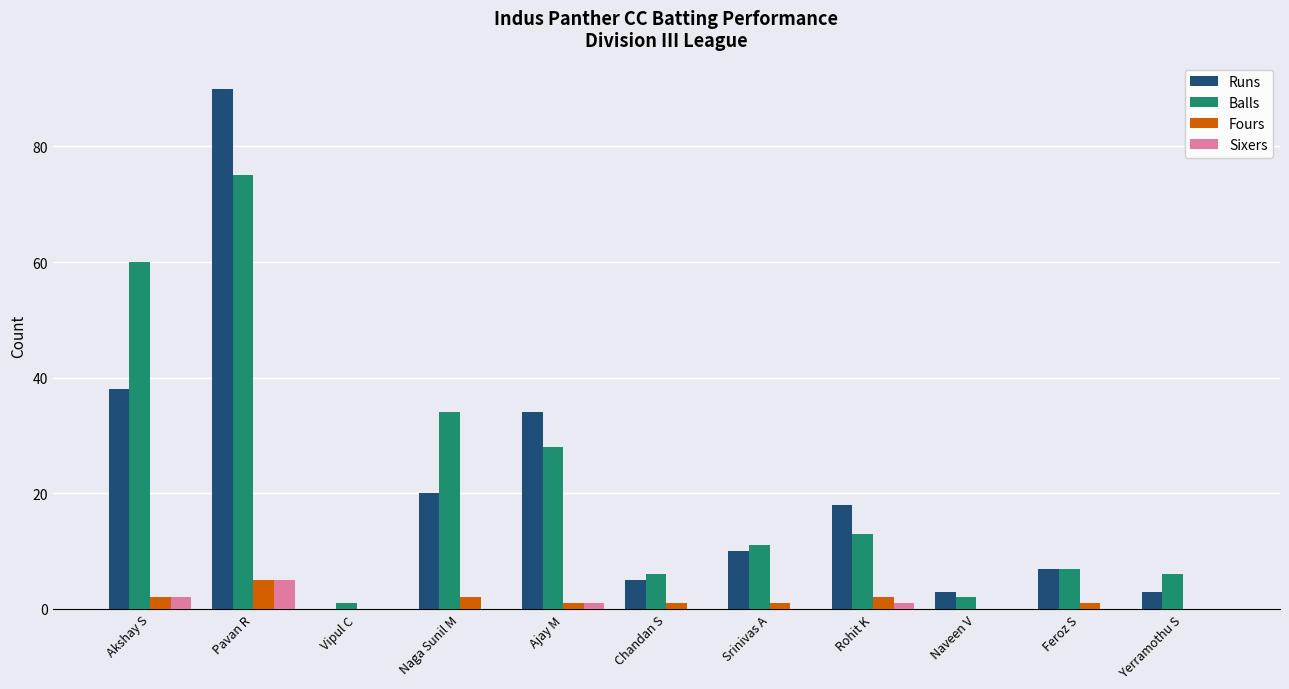

How many categories are shown in the chart?

11